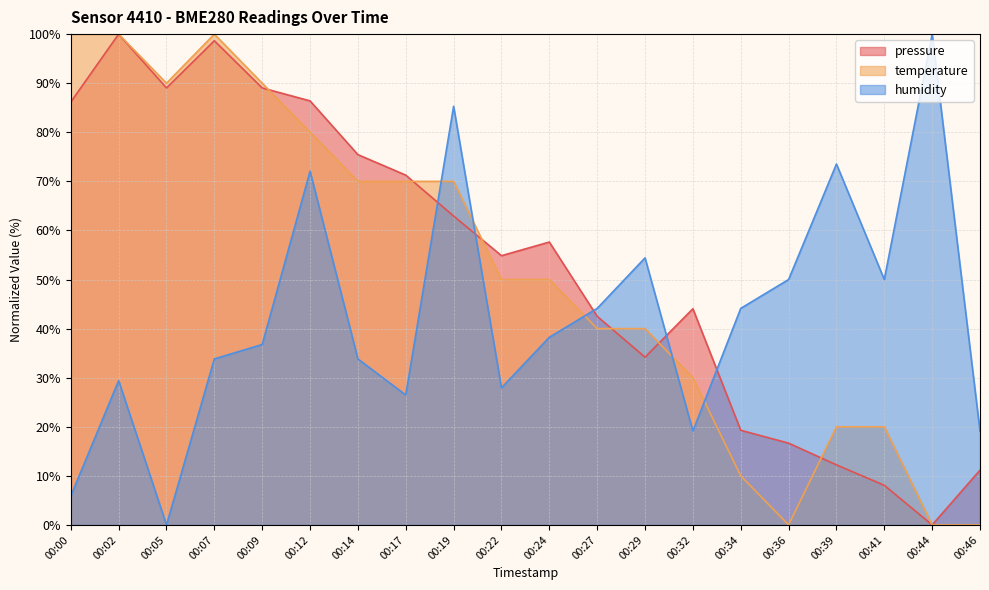

What is the maximum value shown in the chart?

100.0